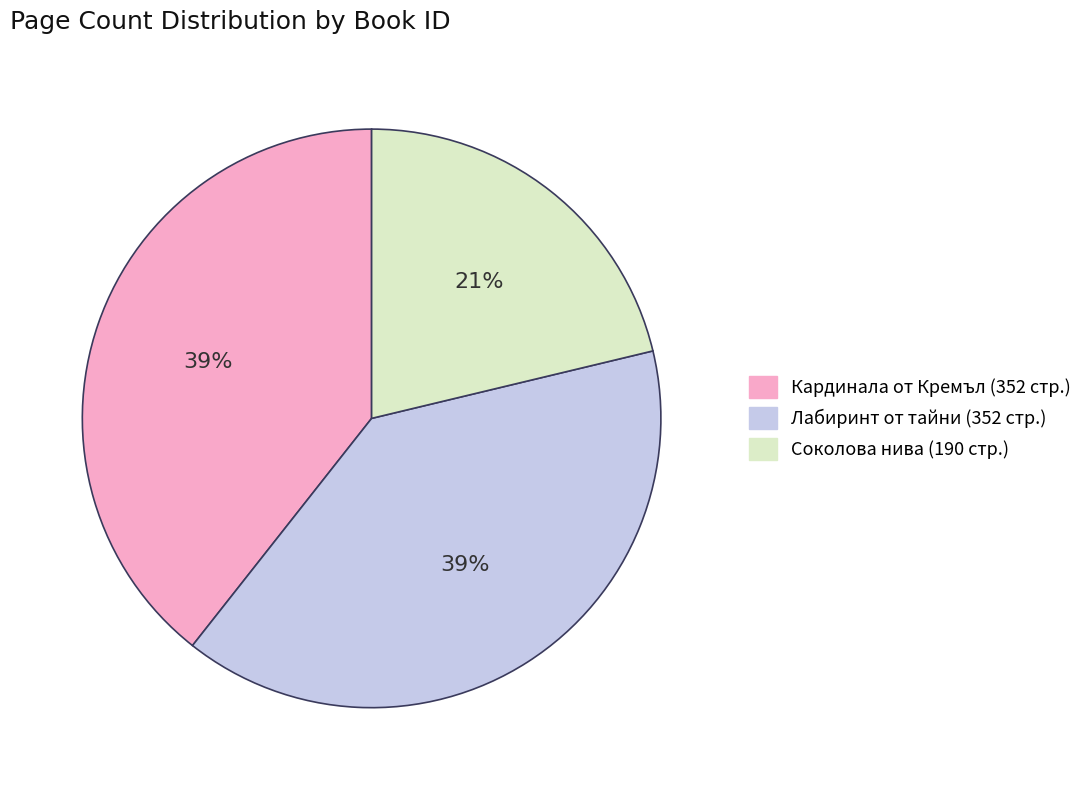

To the nearest percent, what percentage of the pie is Лабиринт от тайни (352 стр.)?

39%